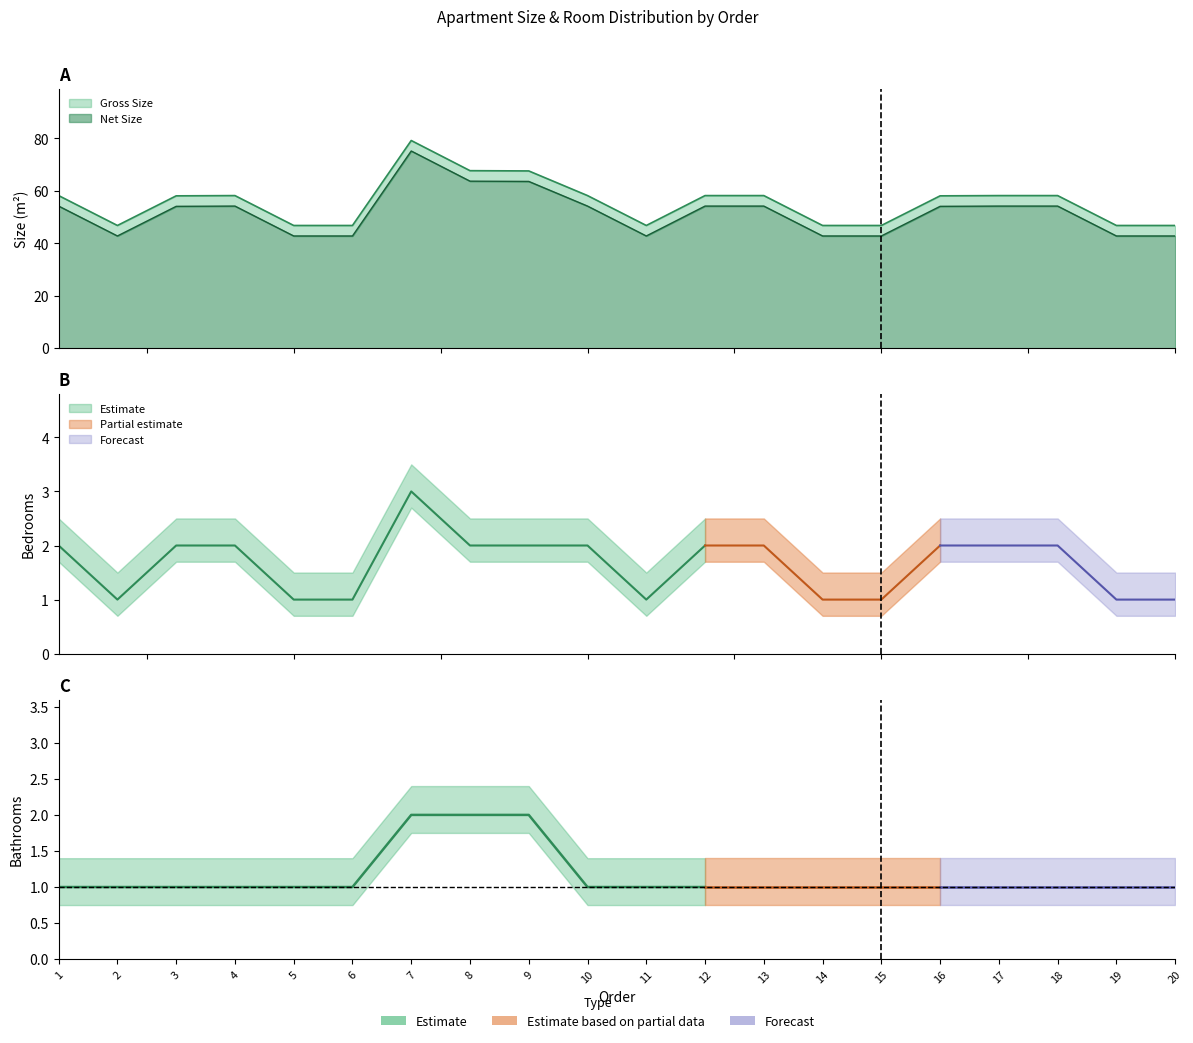

Does the chart have visible grid lines?

No